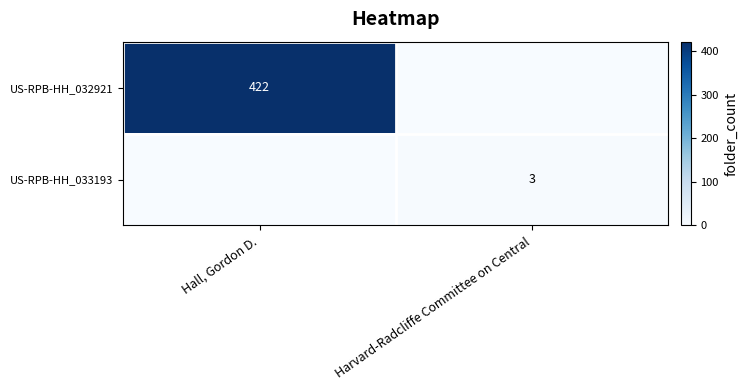

How many data points does each series have?

2